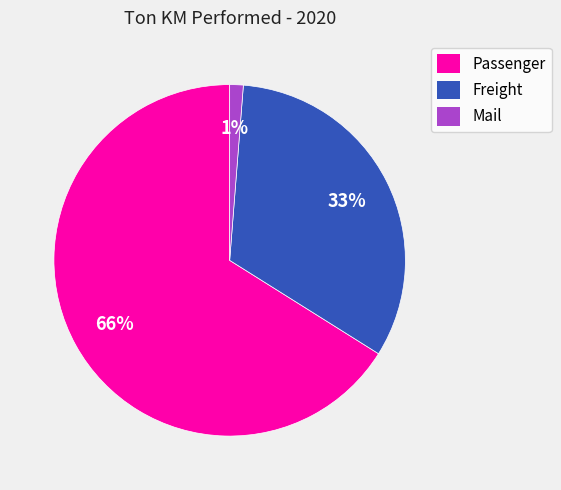

Do Mail and Freight together represent more than half of the pie?

No